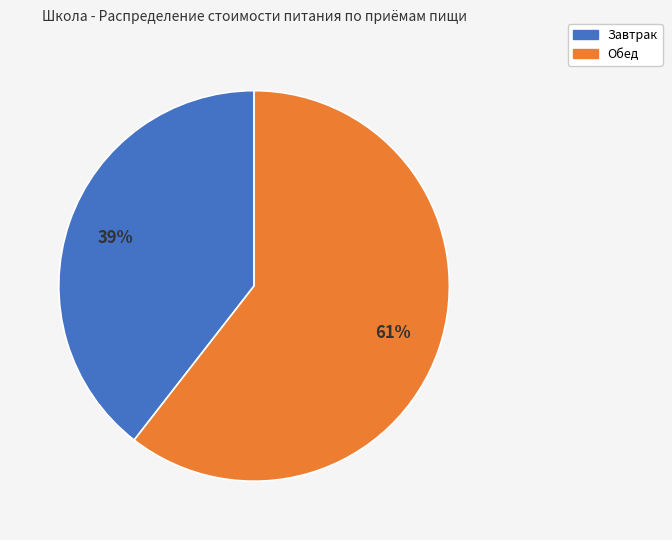

Is there a majority slice in this chart?

Yes